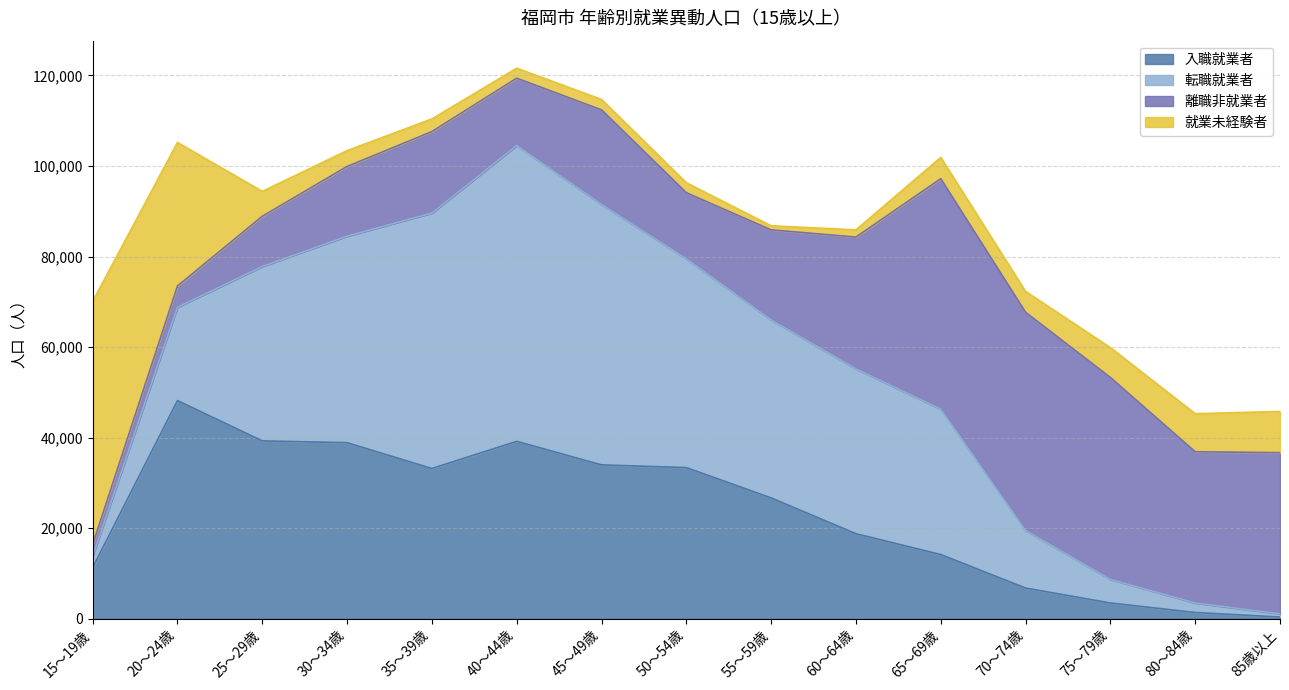

Between 25～29歳 and 50～54歳, which is larger?

25～29歳